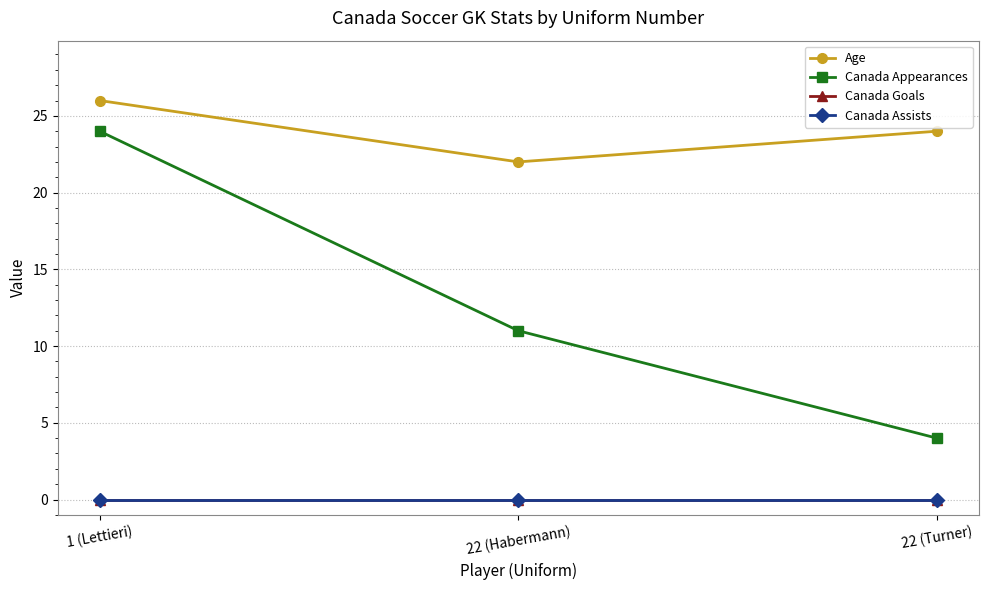

Is this an area chart (filled region under the line)?

No